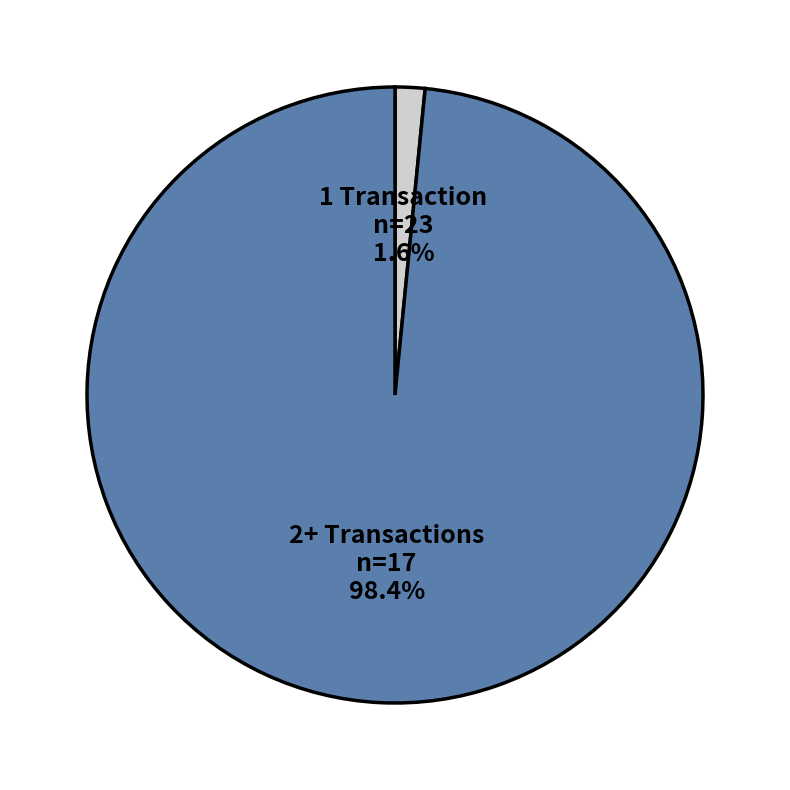

What percentage do 2+ Transactions and 1 Transaction together represent?

100.0%